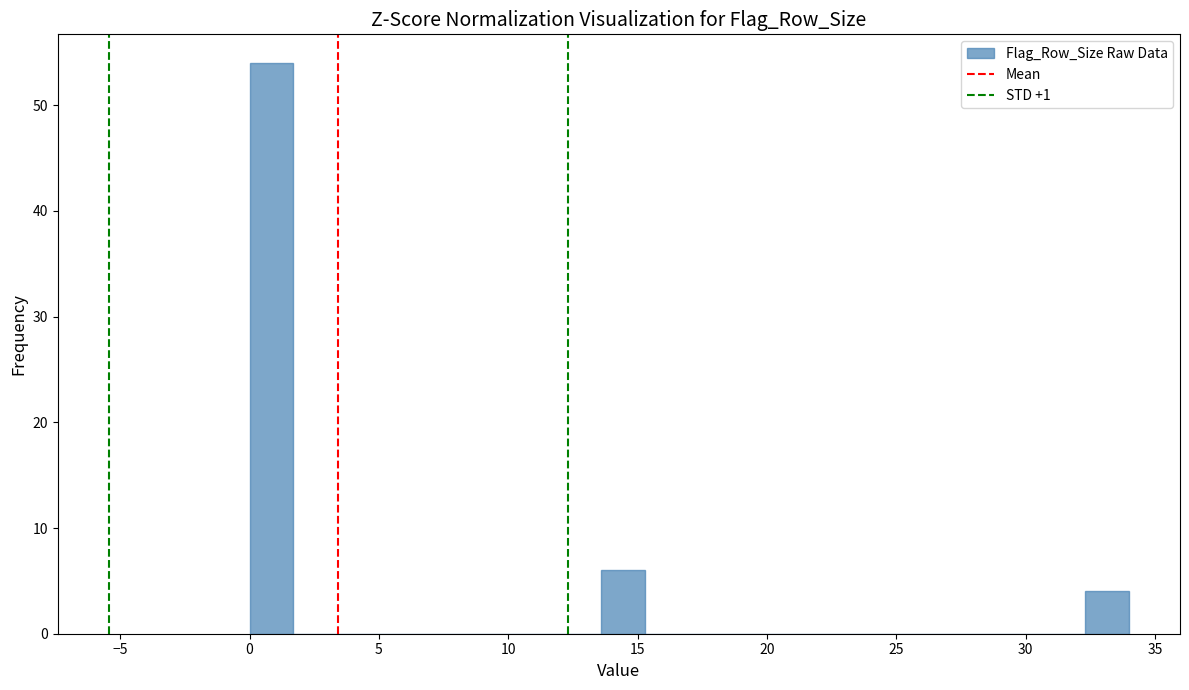

Read against the x-axis, roughly where is the centre of the tallest bar?

1.0